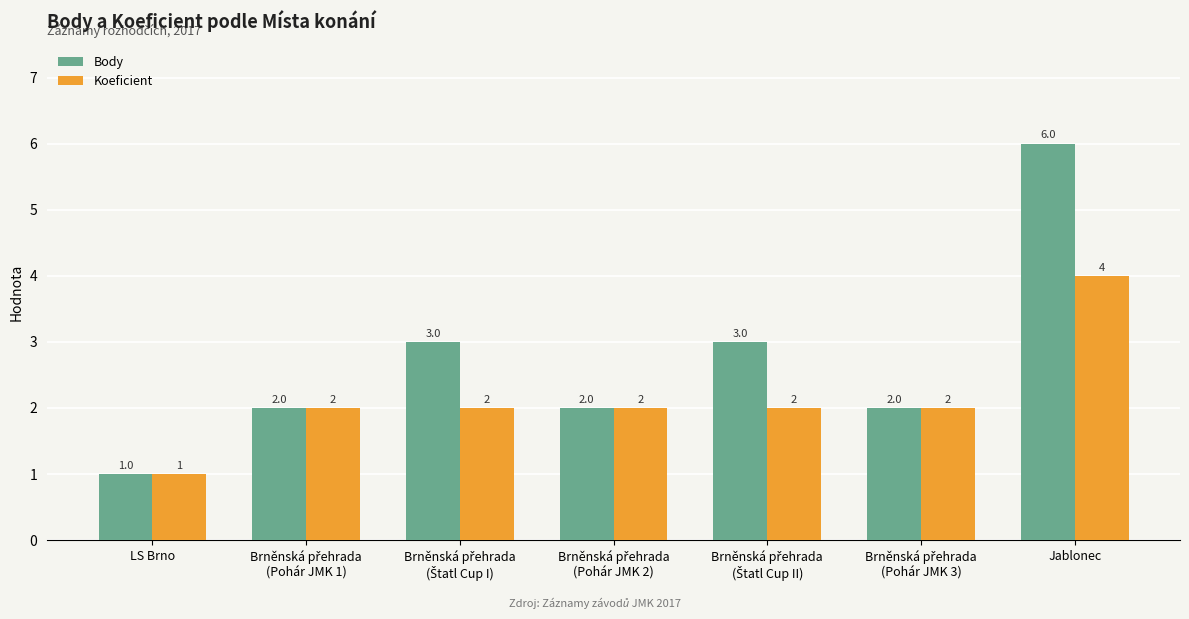

List the series in order of their overall mean, lowest first.

Koeficient, Body